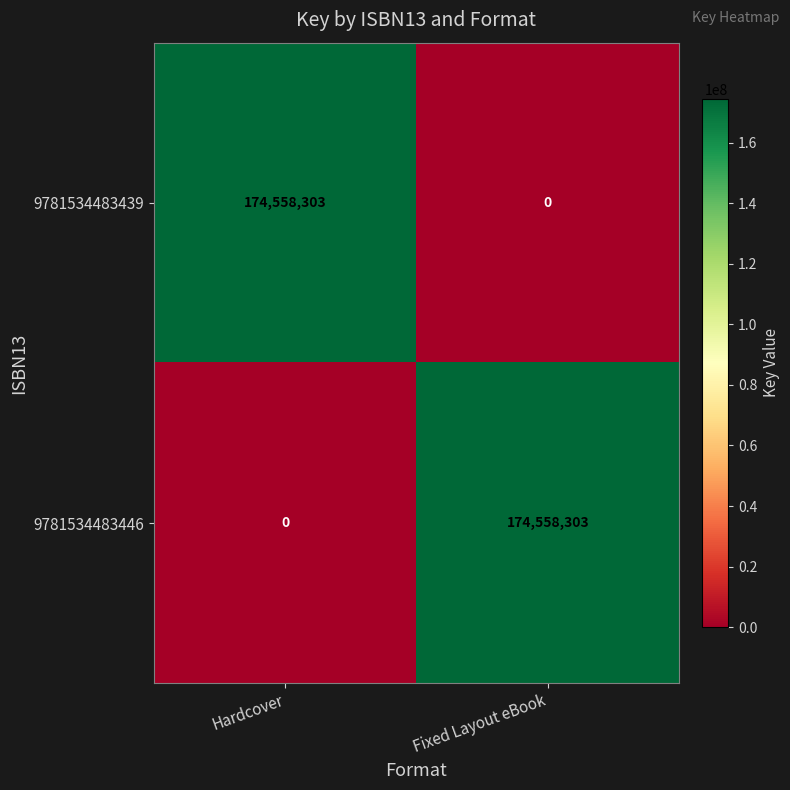

Reading left to right, extract all data points from this chart.

9781534483439: 174558303	0
9781534483446: 0	174558303